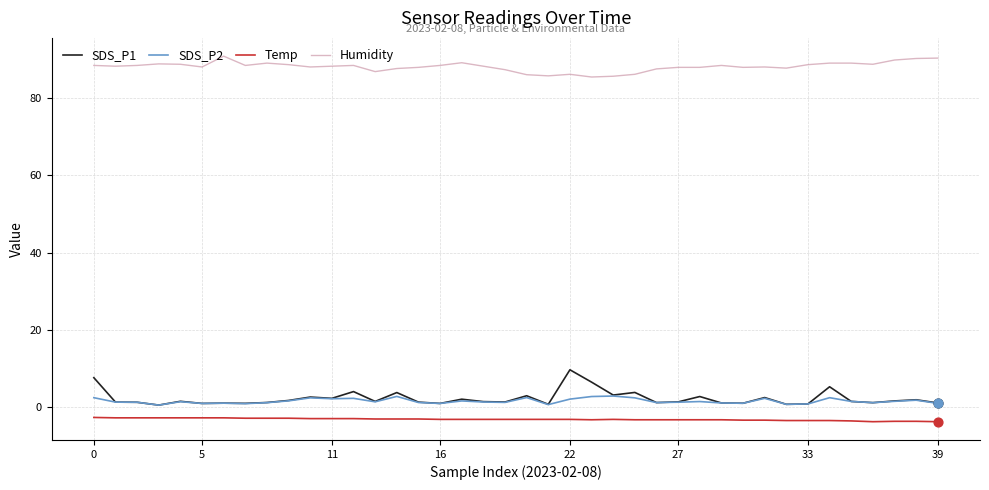

Which series has the largest range (max minus min)?

SDS_P1